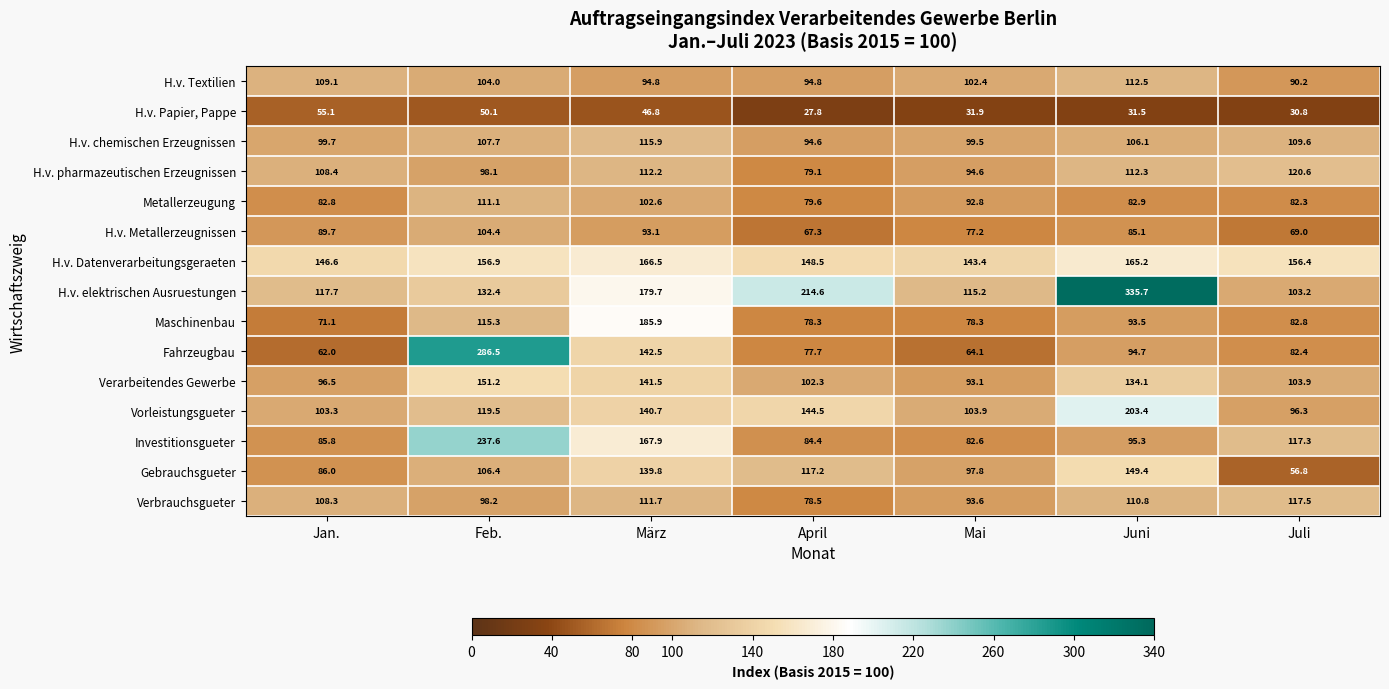

What is the difference between the Verarbeitendes Gewerbe values at Juli and Feb.?

47.3